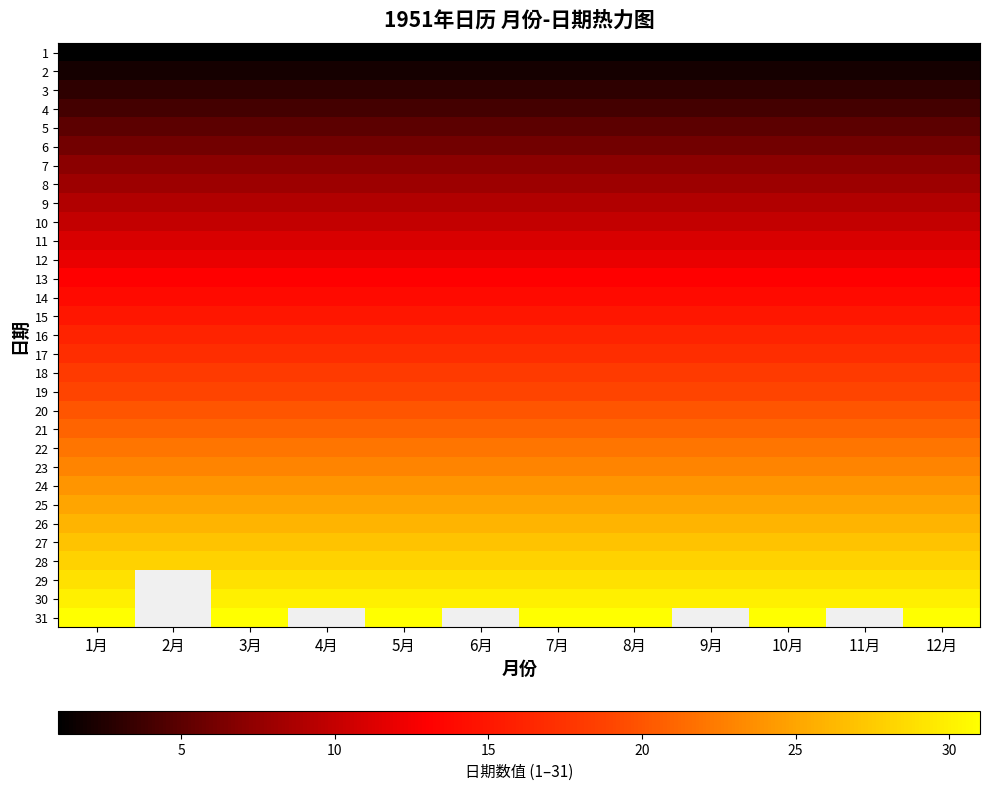

At which label does 22 reach its peak?

1月